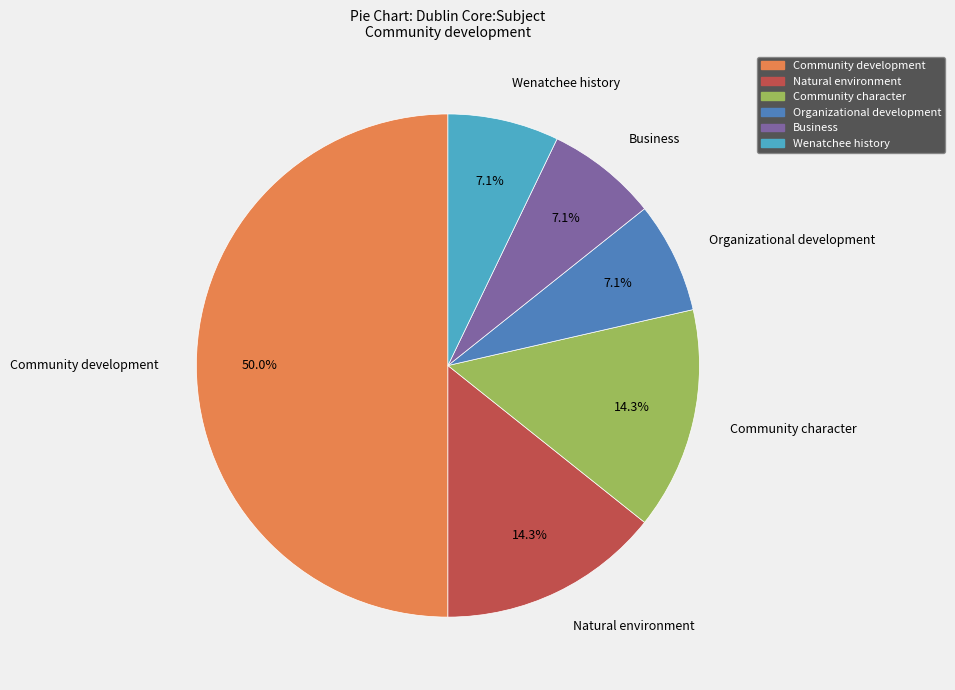

Which has a higher value, Natural environment or Wenatchee history?

Natural environment